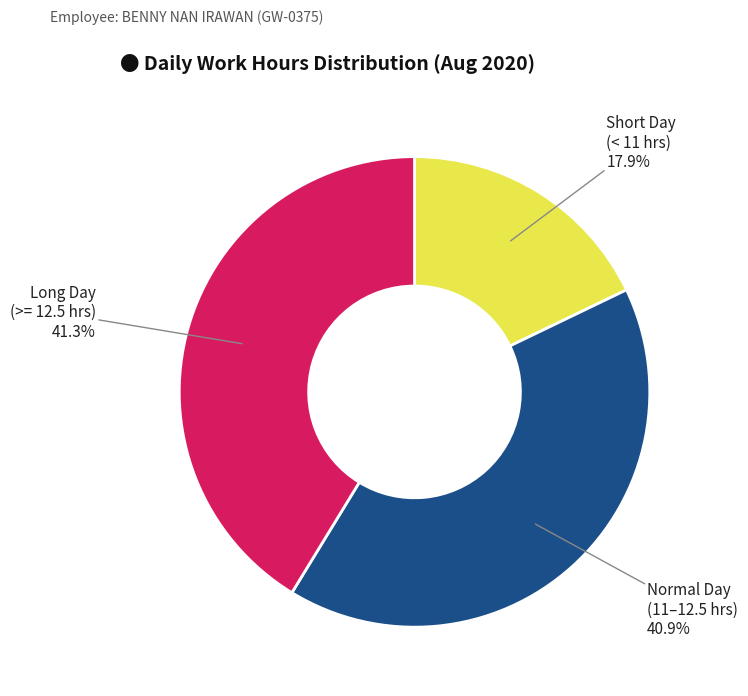

Does Short Day (< 11 hrs) account for over 50% of the chart?

No